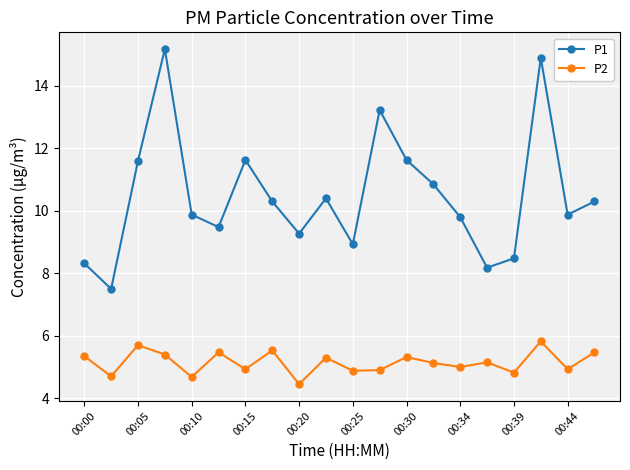

What is the difference between the maximum and minimum values in the P1 series?

7.7